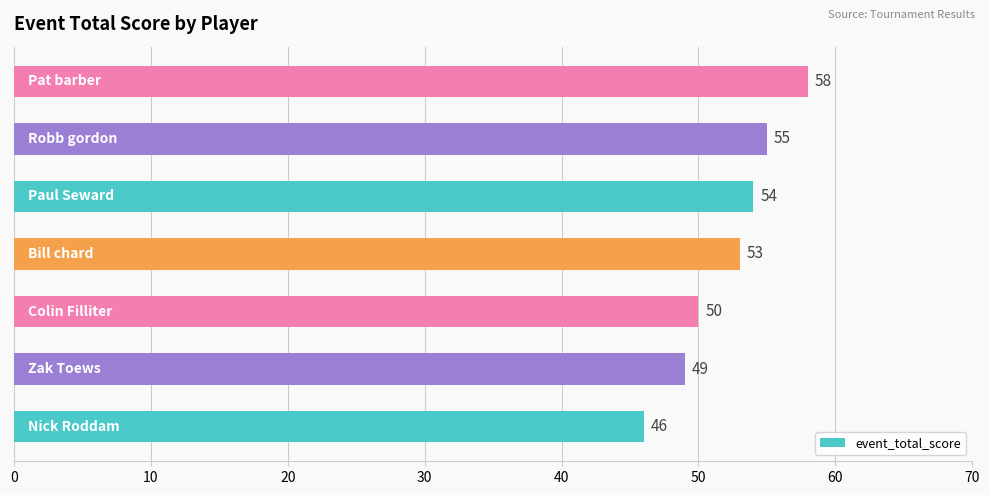

What is the average value?

52